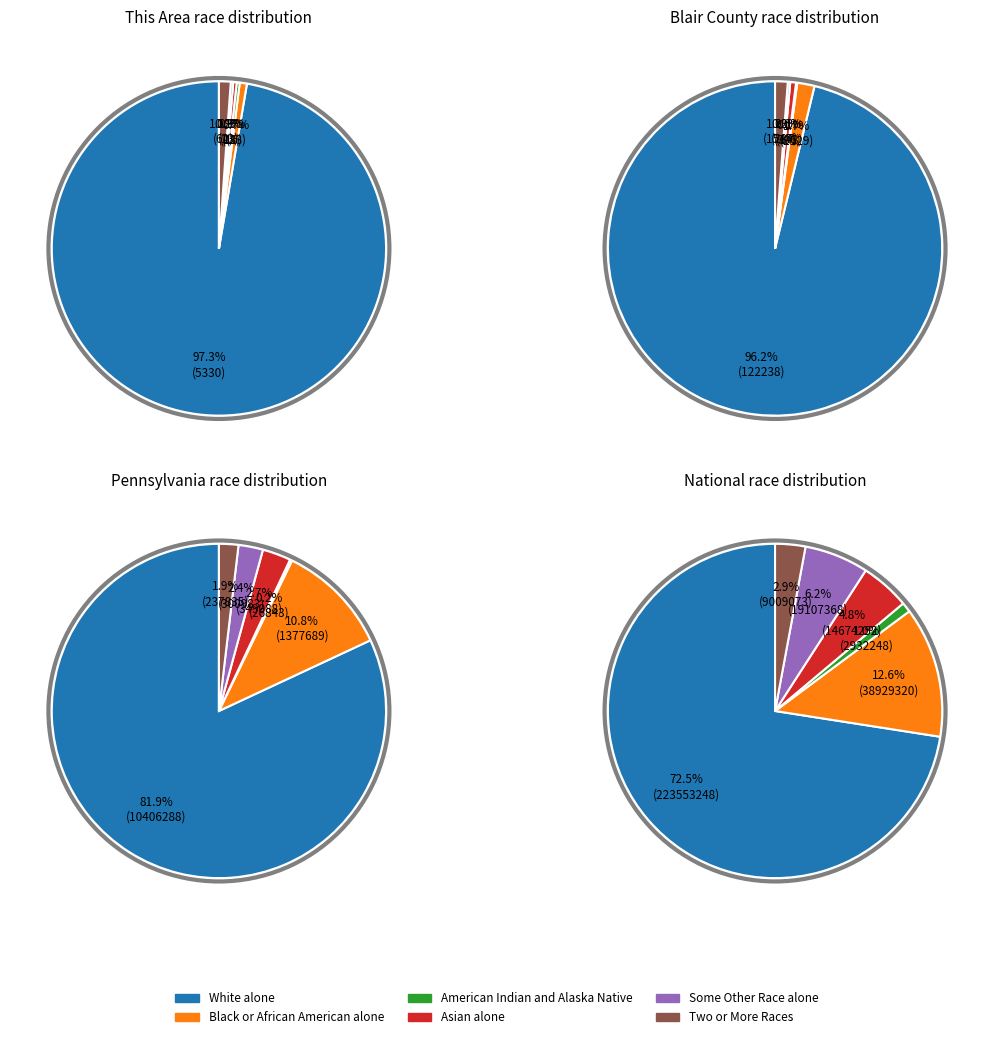

Which series changed the most between This Area and Blair County?

White alone